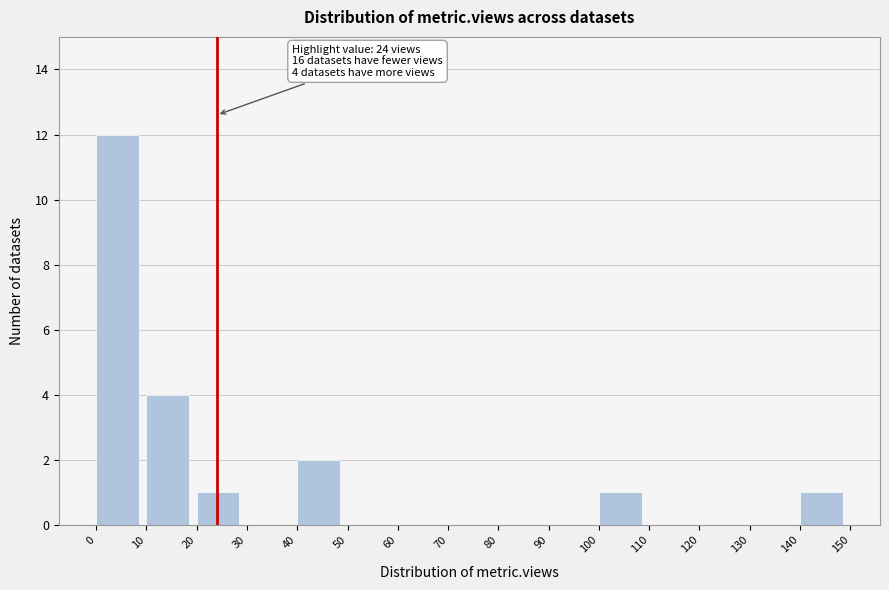

Which range on the x-axis has the tallest bar?

0 to 10